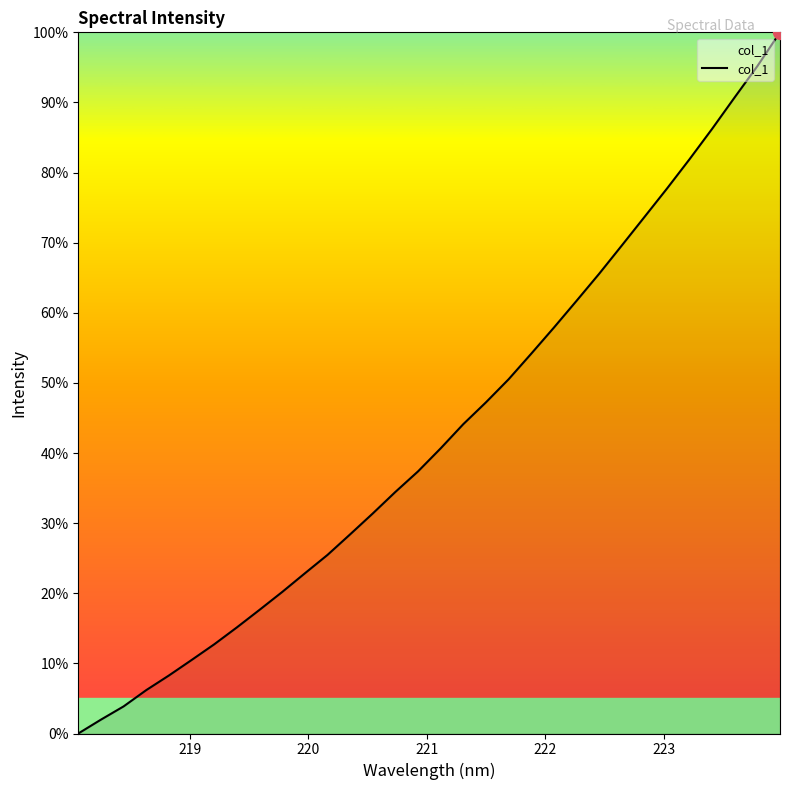

What is the greatest value displayed?

100.0